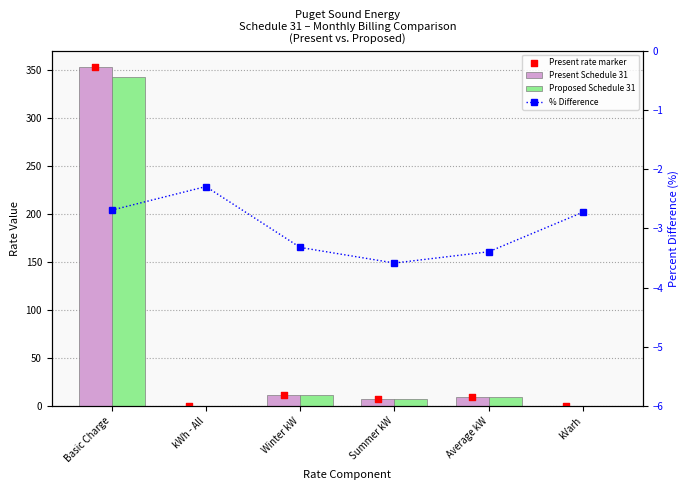

Which series has the largest Y range (max minus min)?

Present Schedule 31